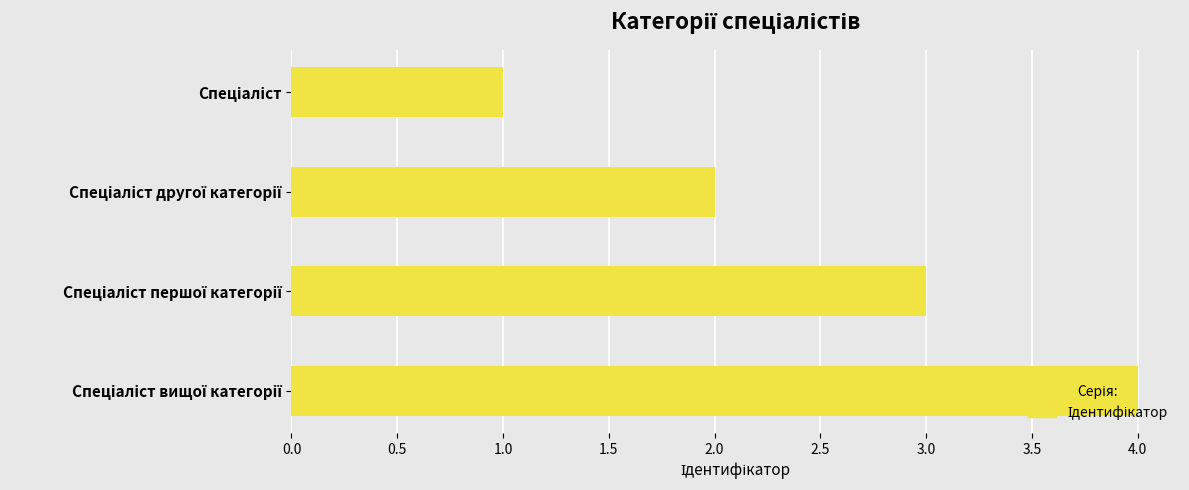

What is the maximum value shown in the chart?

4